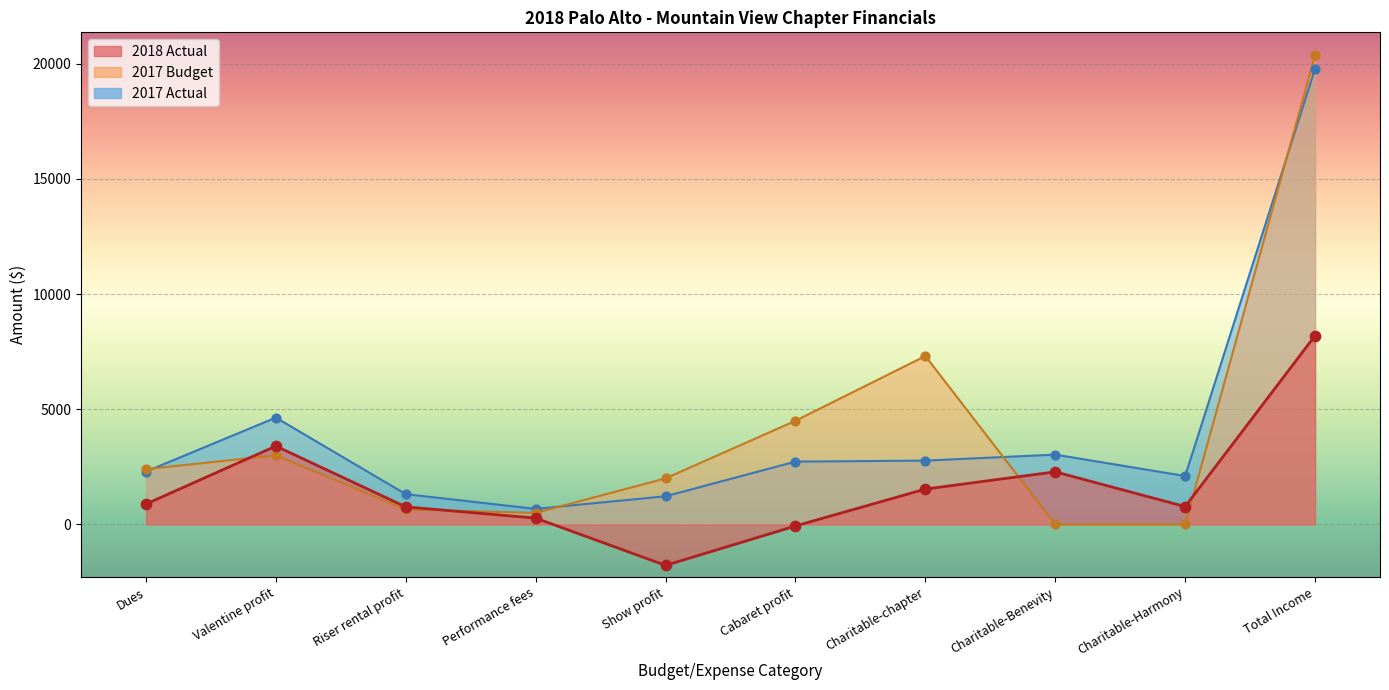

At which category is the sum across all series the highest?

Total Income